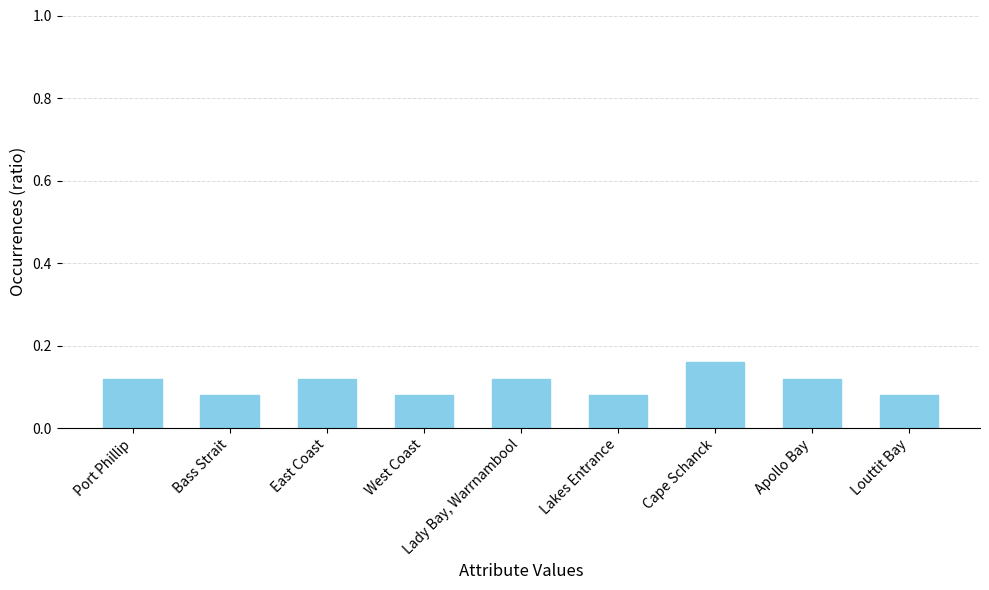

How many categories are shown in the chart?

9